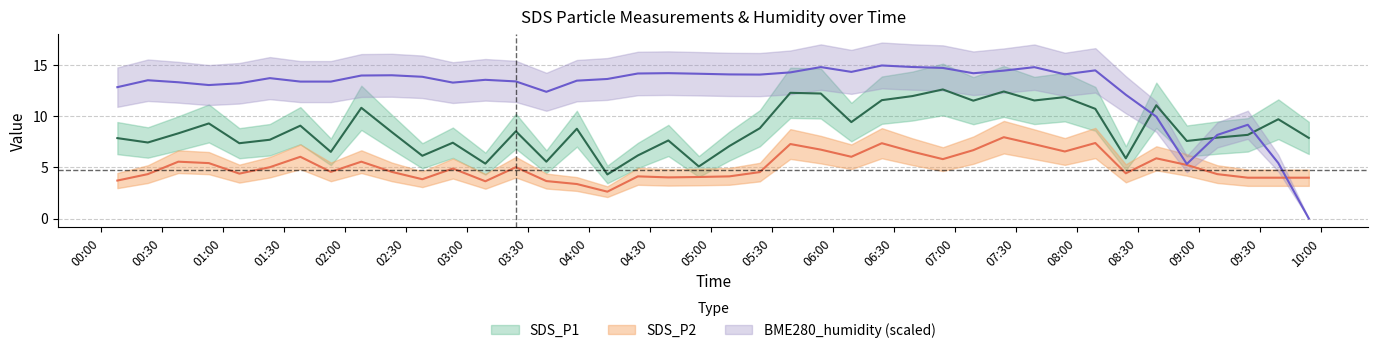

True or false: SDS_P1 and BME280_humidity intersect in this chart.

True